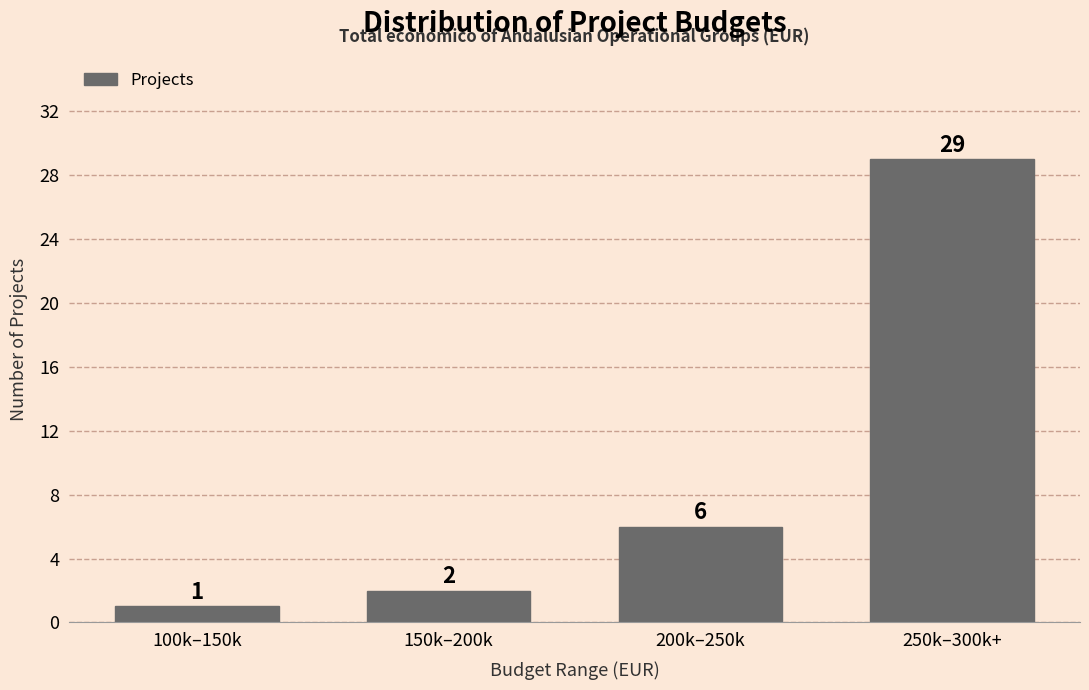

Reading left to right, extract all data points from this chart.

1	2	6	29